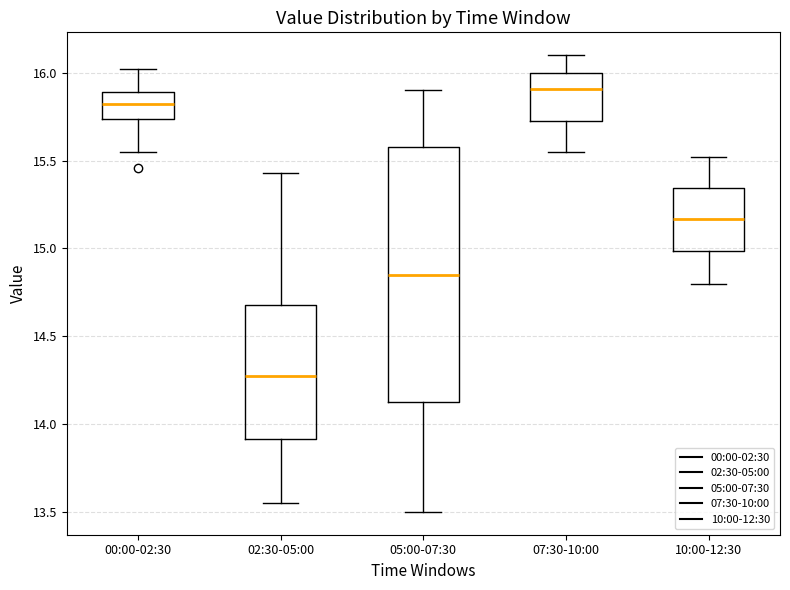

Reading left to right, read every box against the y-axis: the position of its median line, the range the box covers, and the ends of its whiskers. The values are not printed on the chart, so give them approximately, as read against the axis.

00:00-02:30: median 15.80, box 15.75 to 15.90, whiskers 15.55 to 16.00
02:30-05:00: median 14.30, box 13.90 to 14.70, whiskers 13.55 to 15.45
05:00-07:30: median 14.85, box 14.15 to 15.60, whiskers 13.50 to 15.90
07:30-10:00: median 15.90, box 15.75 to 16.00, whiskers 15.55 to 16.10
10:00-12:30: median 15.15, box 15.00 to 15.35, whiskers 14.80 to 15.50